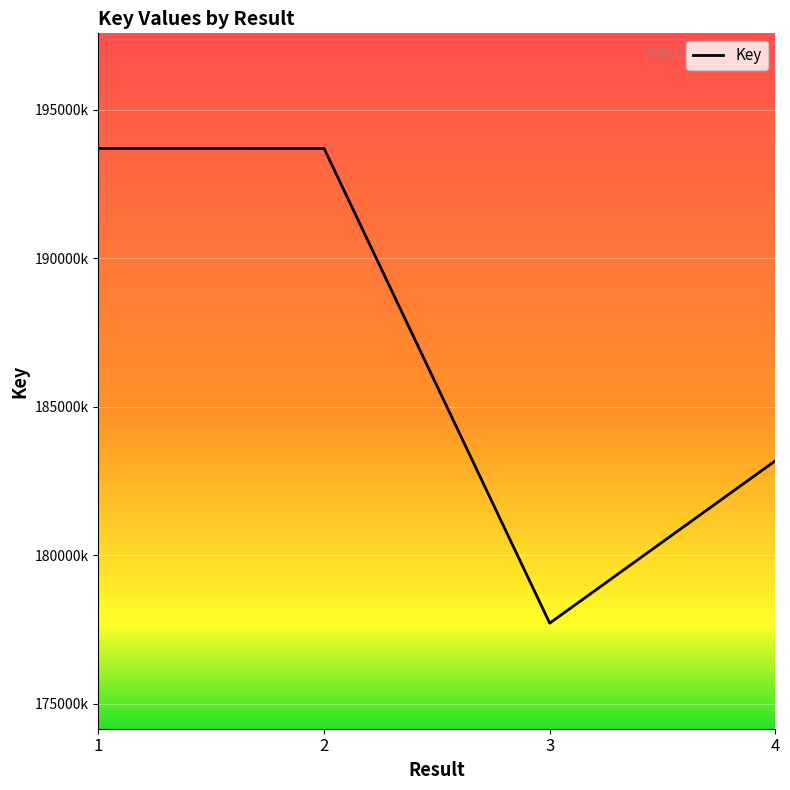

Does the chart display data point markers on the line(s)?

No